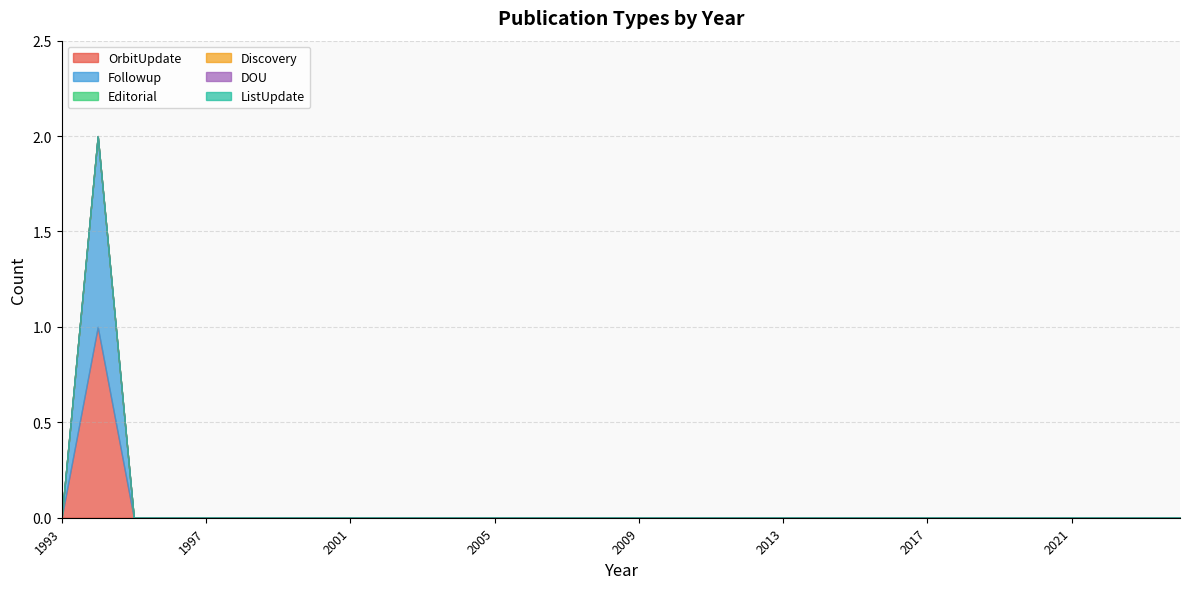

Is it true that Followup equals 1 at 2016?

False